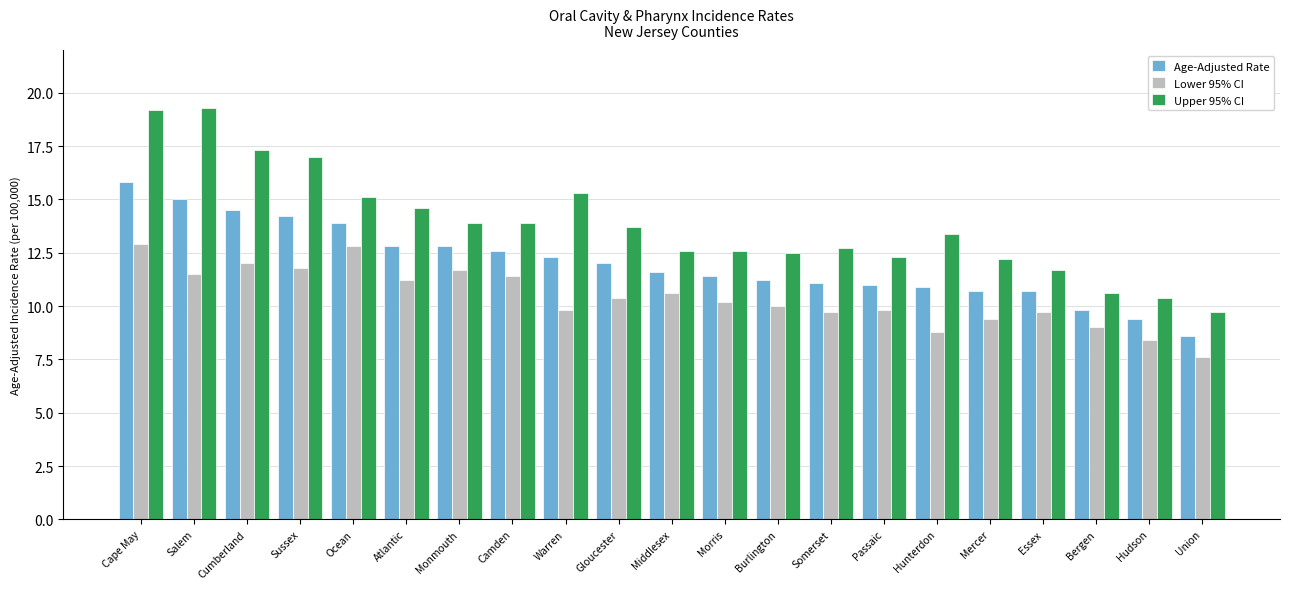

What is the approximate value of Upper 95% CI at Passaic?

12.3